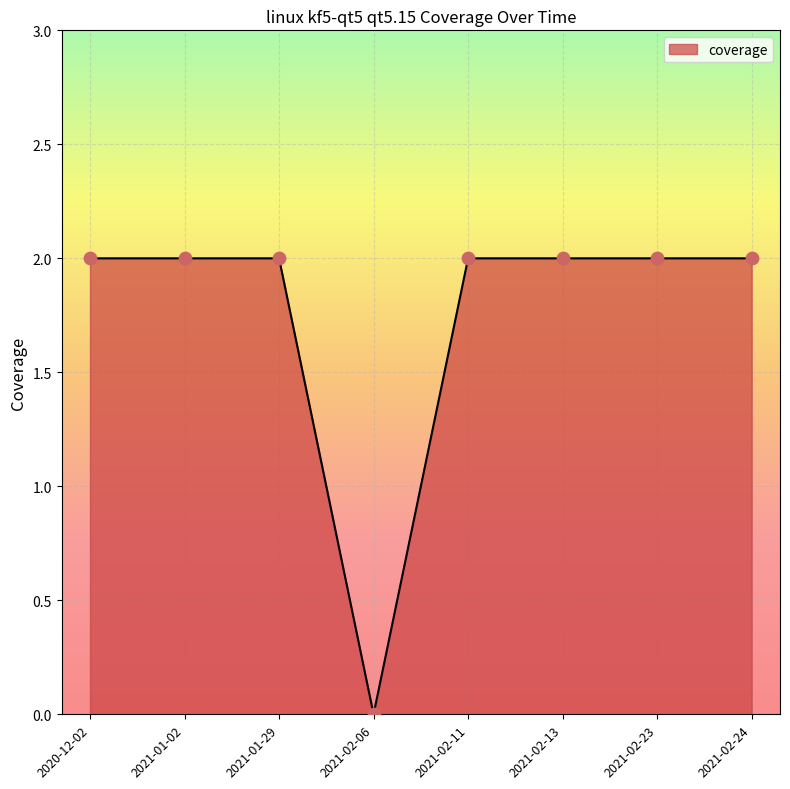

What is the ratio of the value at 2020-12-02 to the value at 2021-01-29?

1.0